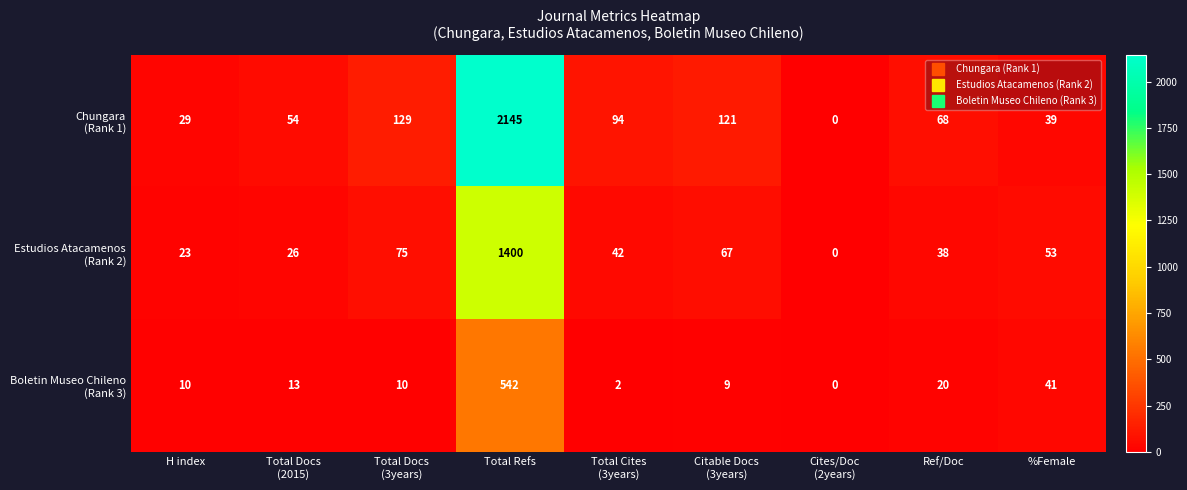

What is the spread (max minus min) of values at Total Refs?

1603